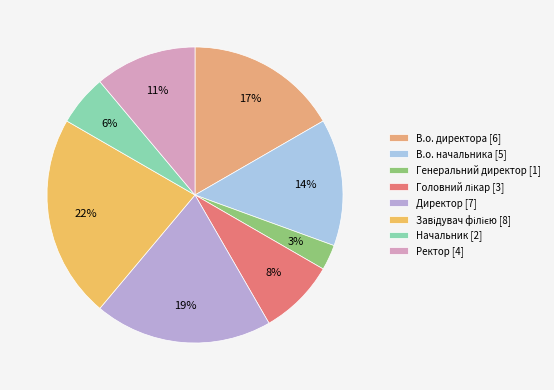

True or false: В.о. начальника accounts for 9% of the total.

False